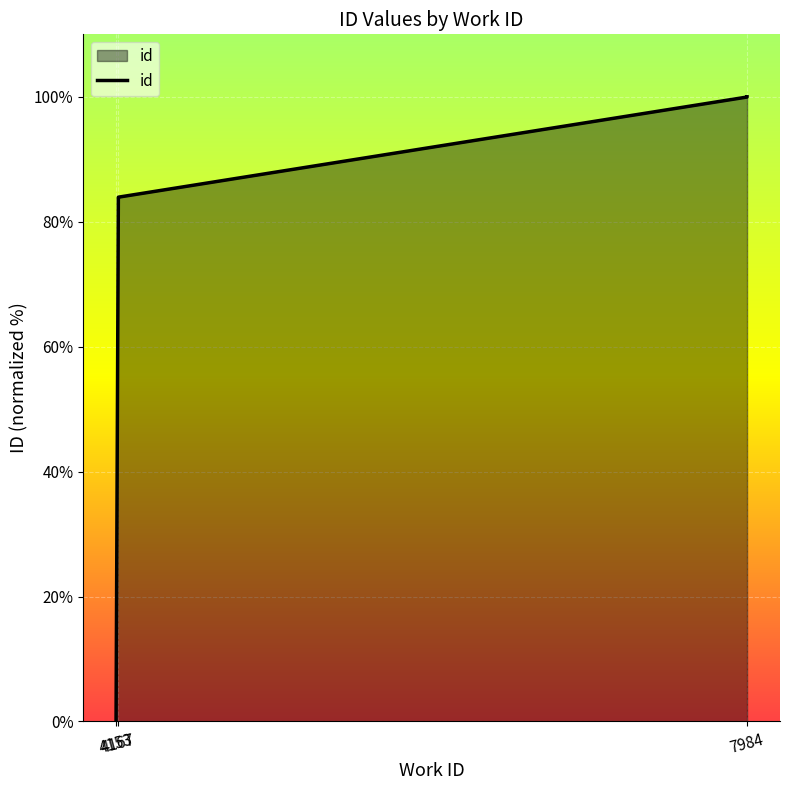

Reading right to left, list all the values displayed in this chart.

7984=100.0	7984=100.0	7984=100.0	4167=83.9	4167=83.9	4153=0.2	4153=0.0